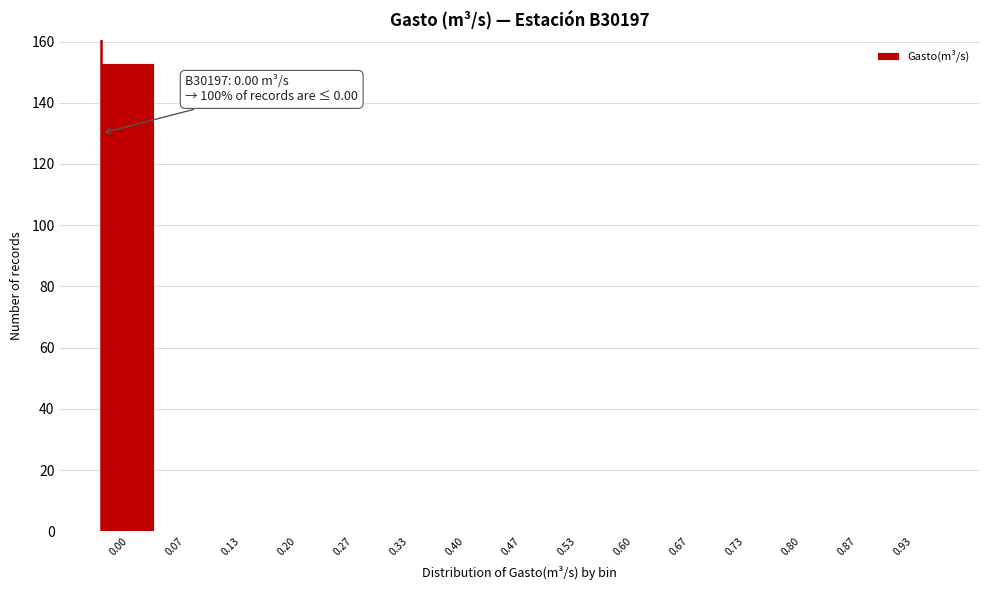

Reading right to left, what are all the values shown in this chart?

0.93=0	0.87=0	0.80=0	0.73=0	0.67=0	0.60=0	0.53=0	0.47=0	0.40=0	0.33=0	0.27=0	0.20=0	0.13=0	0.07=0	0.00=153